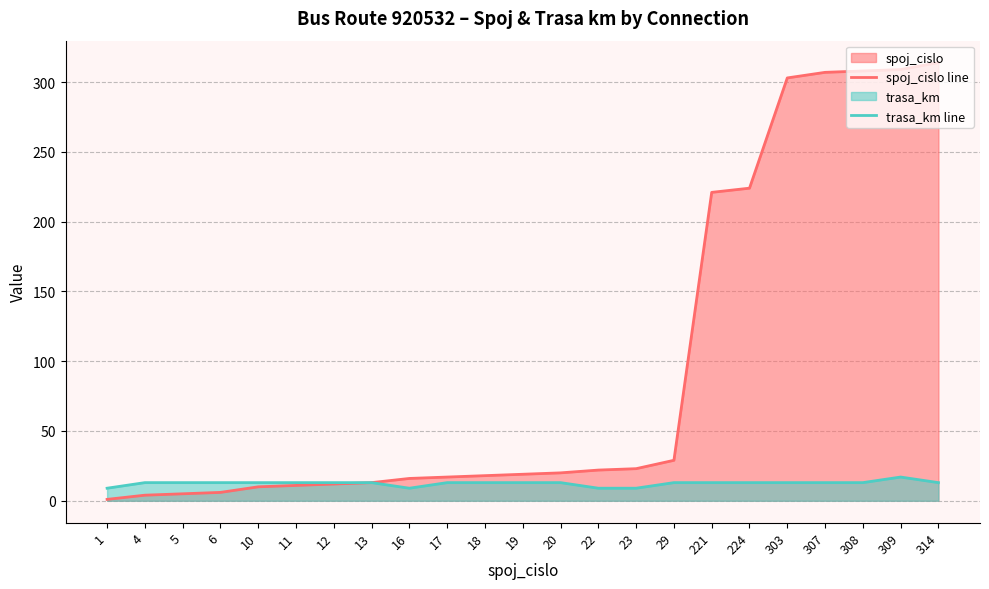

Which series has the widest spread of values?

spoj_cislo line